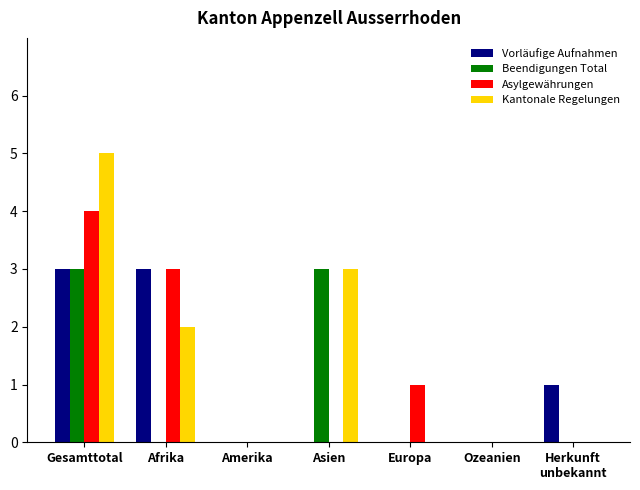

Read the Asylgewährungen value at Afrika.

3